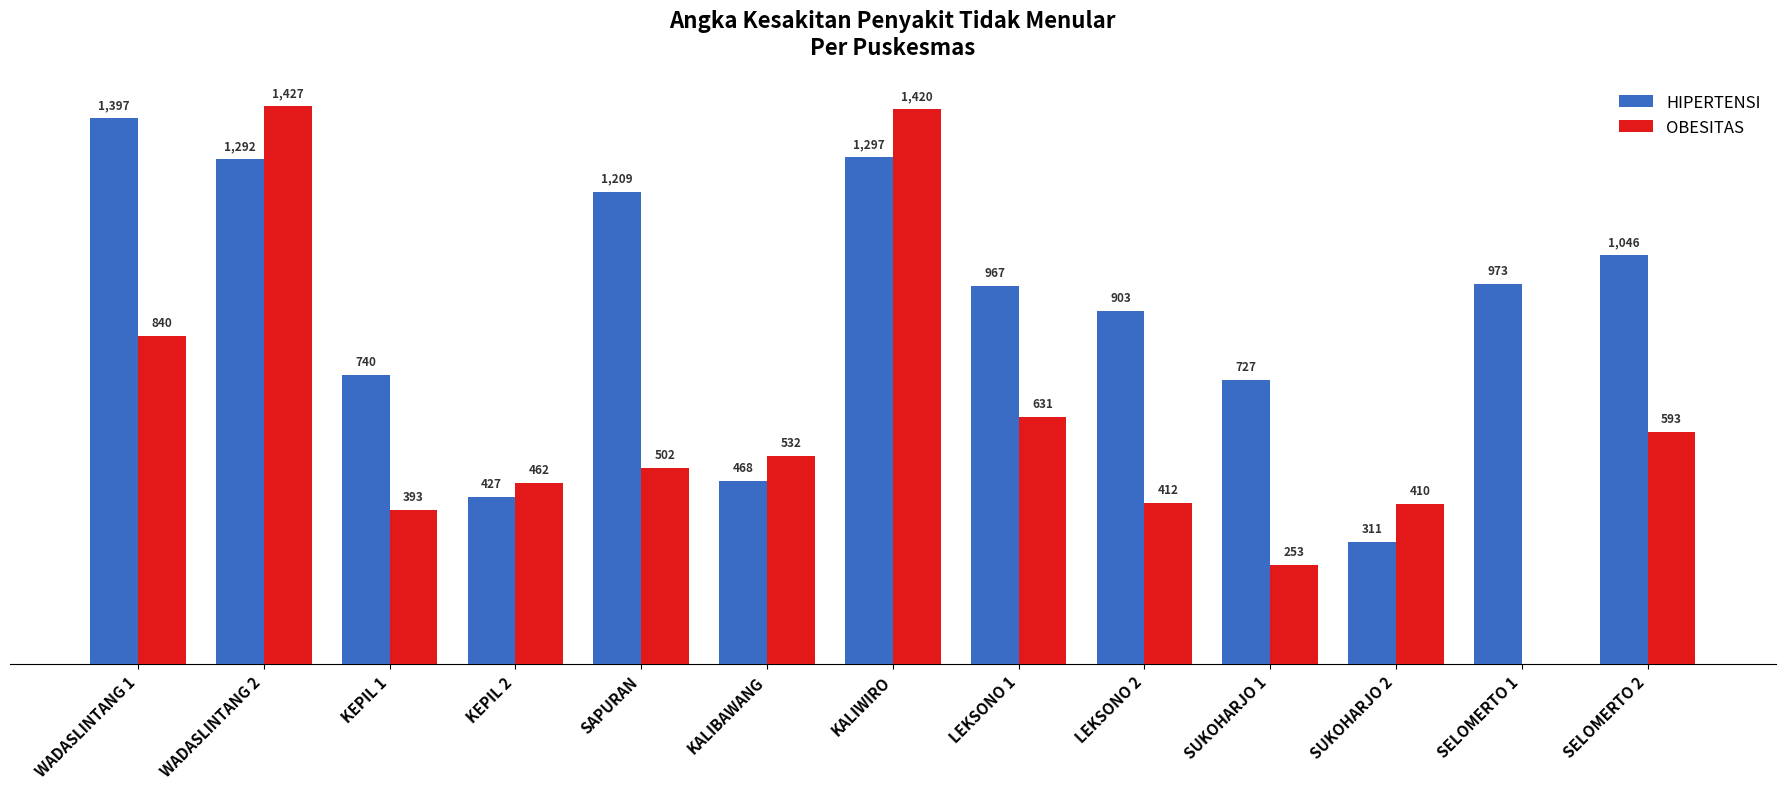

At which category is the sum across all series the highest?

WADASLINTANG 2